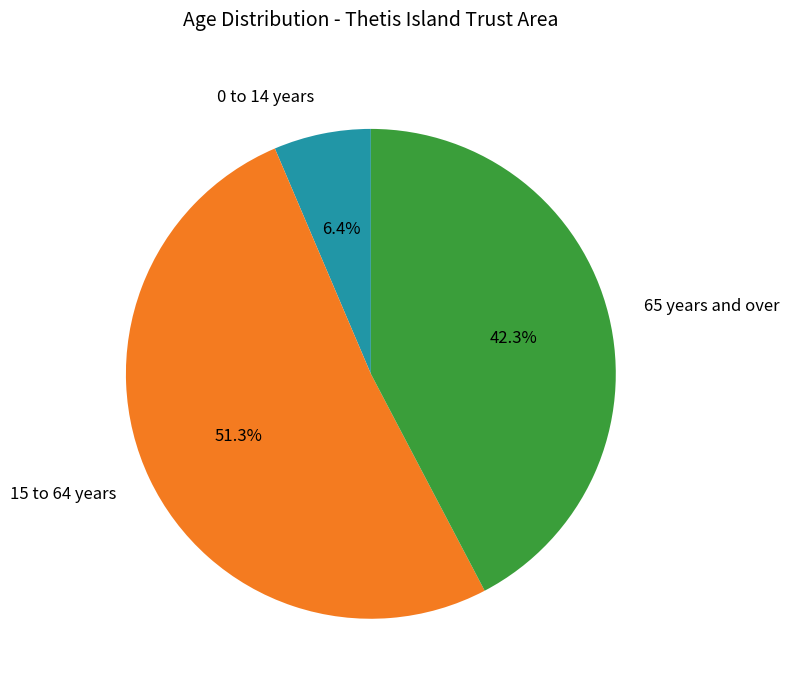

Is there any slice that represents more than half of the pie?

Yes